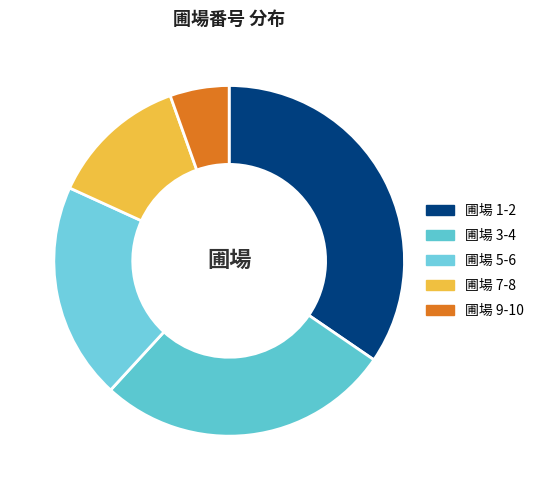

Does any single category account for the majority?

No